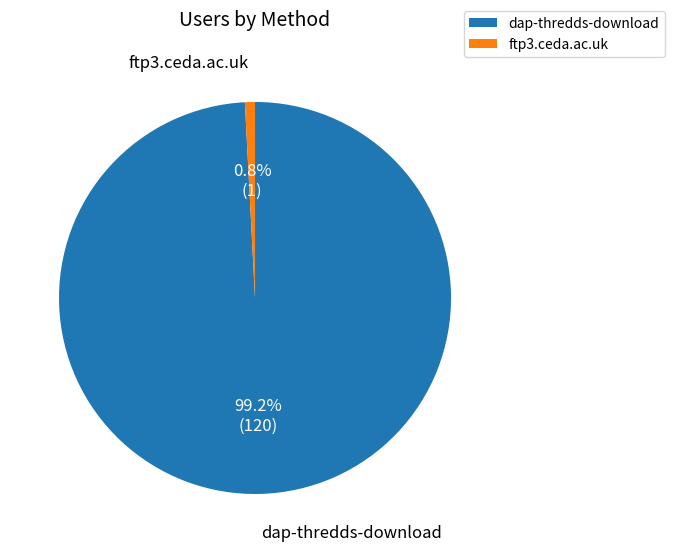

True or false: ftp3.ceda.ac.uk accounts for 11% of the total.

False